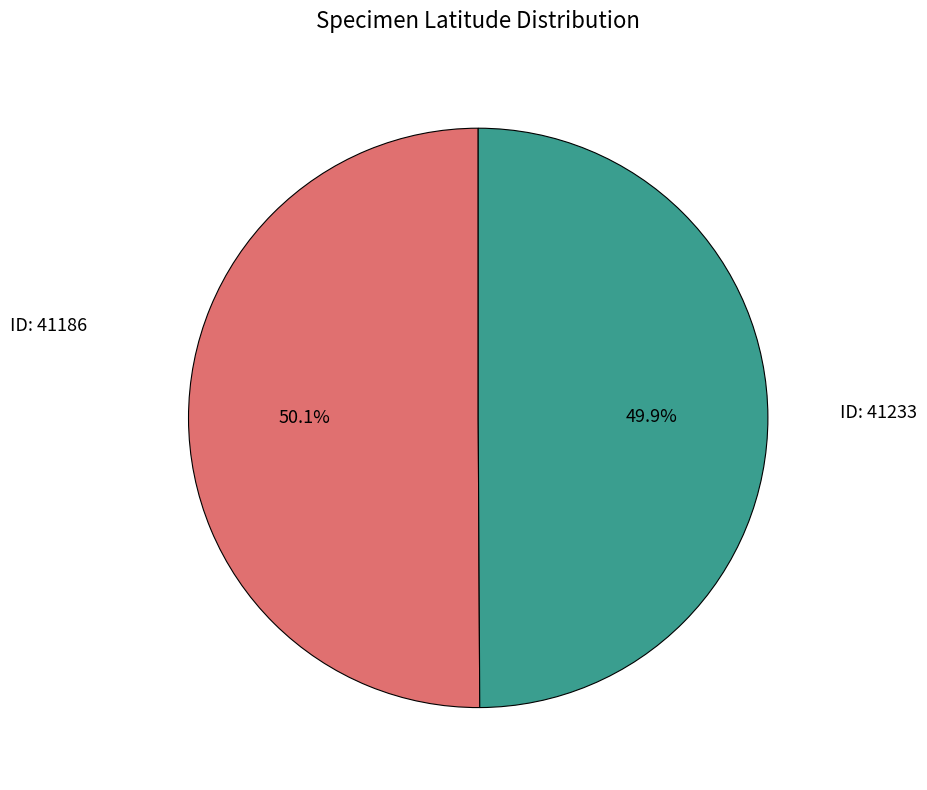

How many slices are in this pie chart?

2